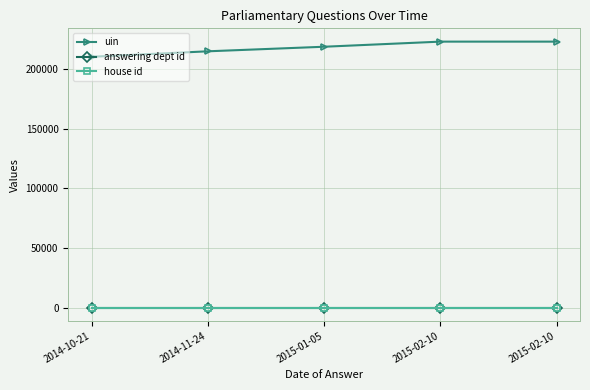

Reading right to left, extract all data points from this chart.

uin: 2015-02-10=223351	2015-02-10=223348	2015-01-05=219058	2014-11-24=215221	2014-10-21=210626
answering dept id: 2015-02-10=1	2015-02-10=1	2015-01-05=1	2014-11-24=1	2014-10-21=1
house id: 2015-02-10=1	2015-02-10=1	2015-01-05=1	2014-11-24=1	2014-10-21=1